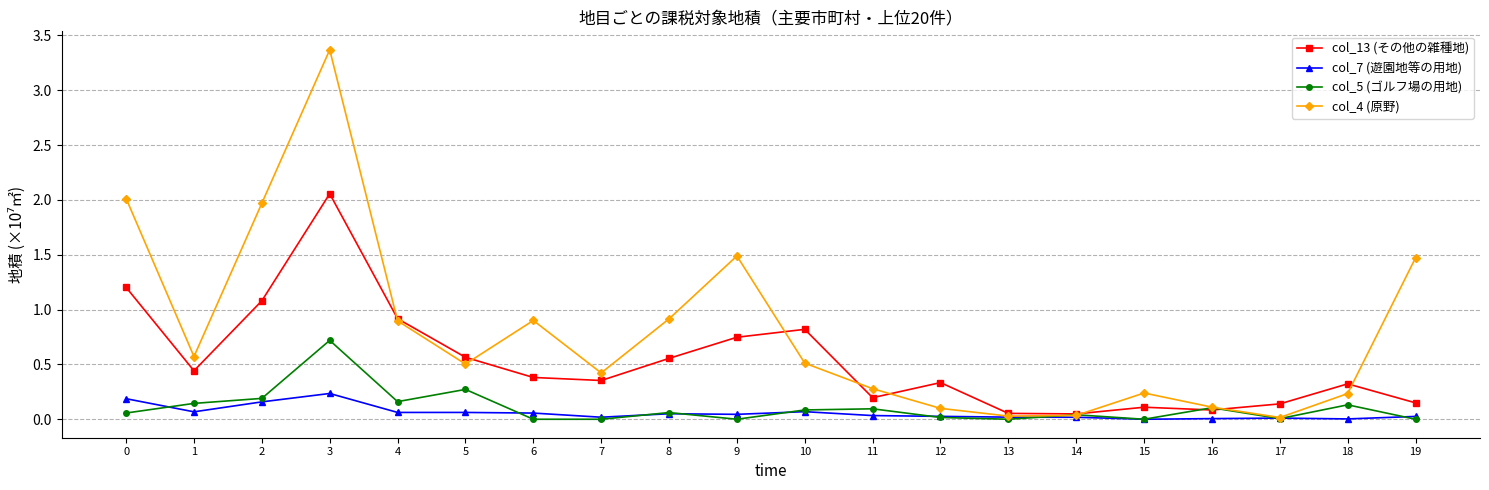

What is the maximum value shown in the chart?

3.4